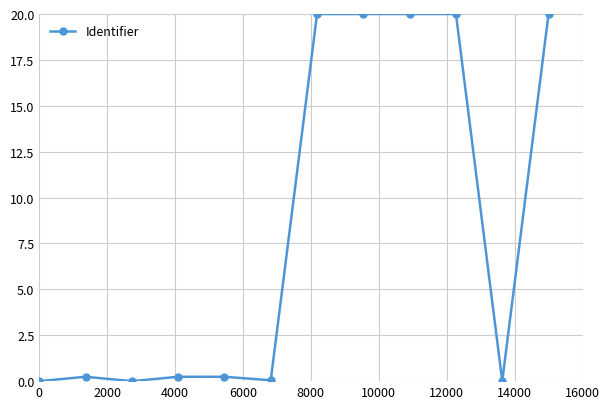

True or false: there are more than 1 points higher than both neighbors.

True